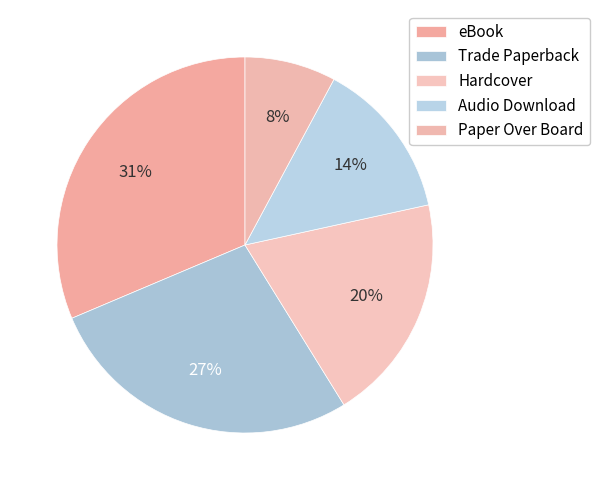

How many slices are in this pie chart?

5